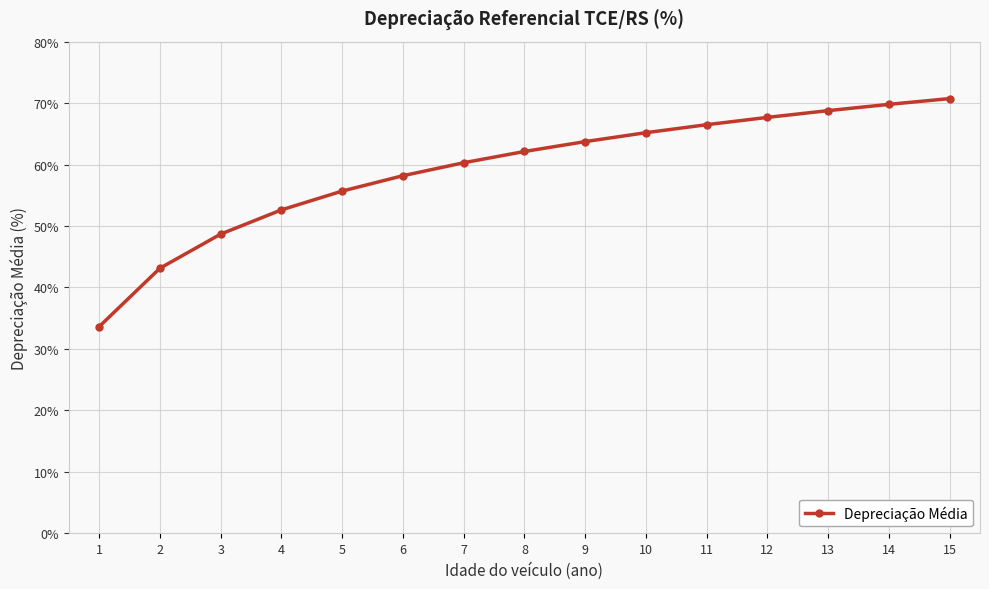

What is the approximate value at 6?

58.2